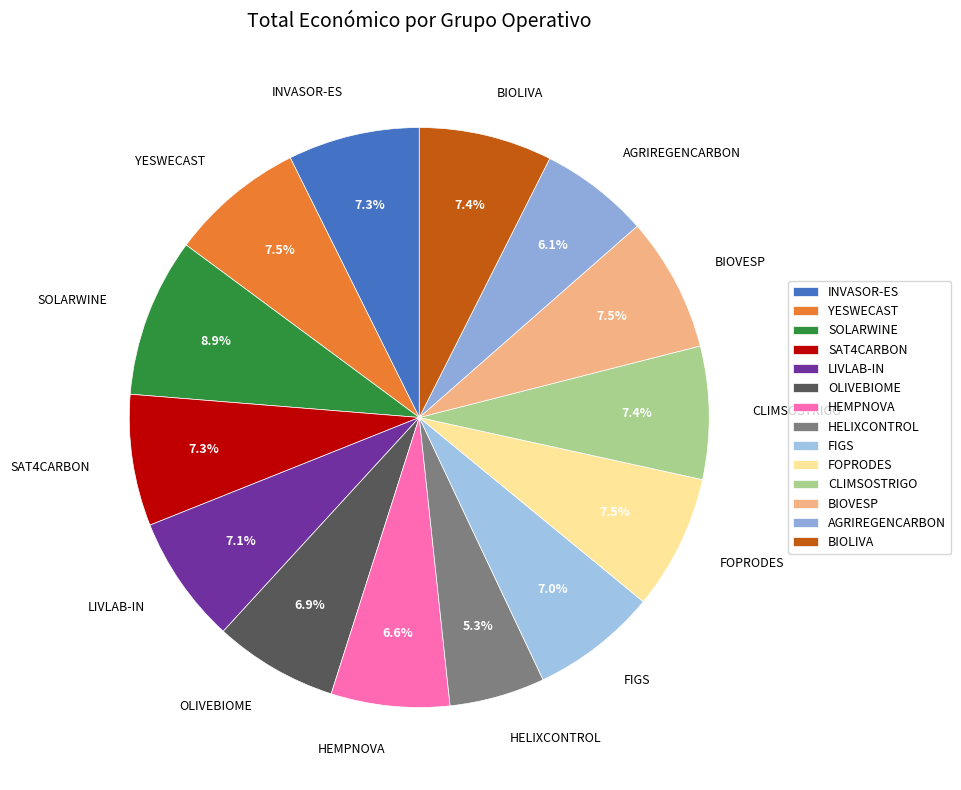

How many segments does this pie chart have?

14